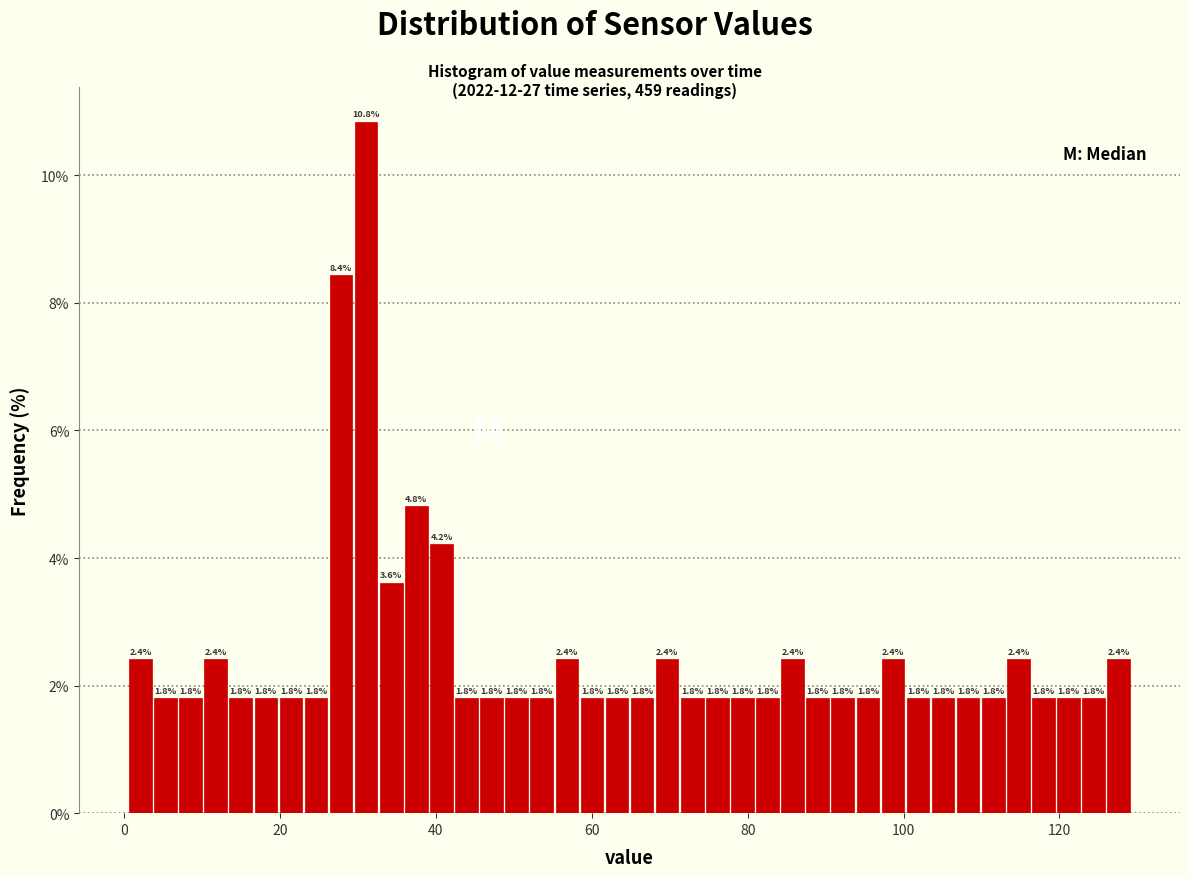

Around what value on the x-axis is the tallest bar? Give the approximate position of its centre, as read against the axis.

32